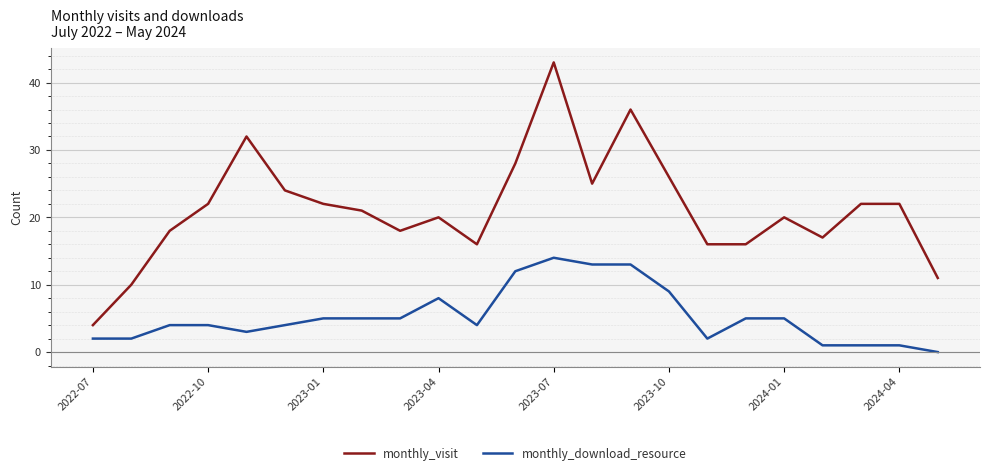

What are all the series names shown in the legend?

monthly_visit, monthly_download_resource